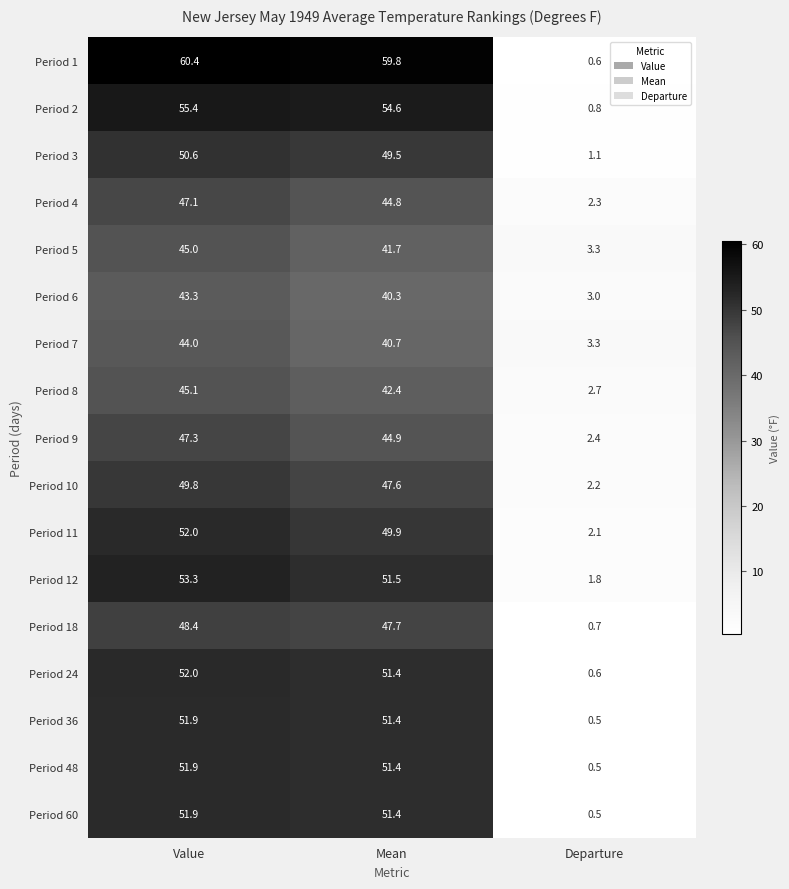

How many distinct data groups are displayed?

17